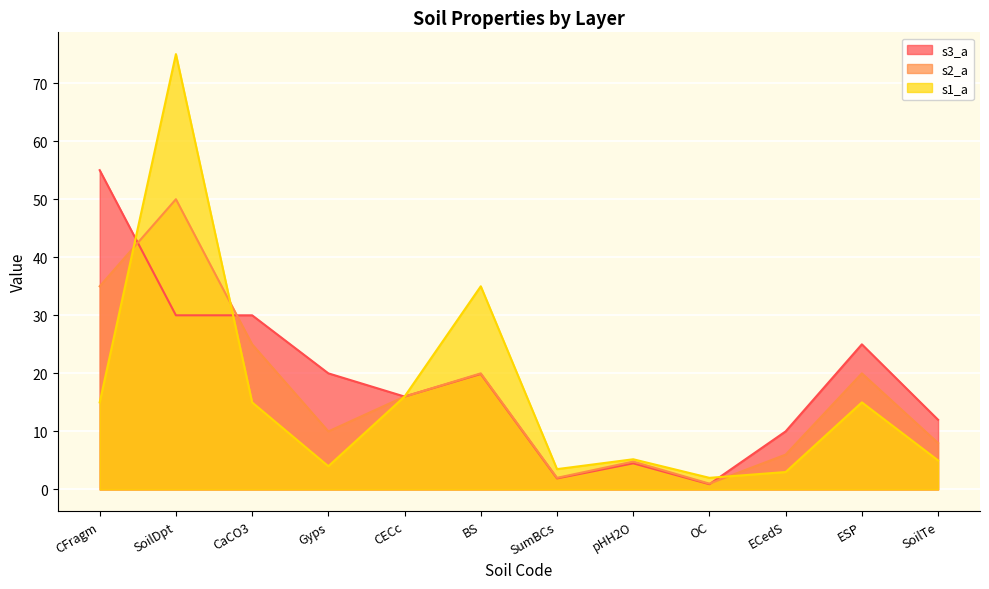

Where is s3_a nearest to the value 27?

ESP